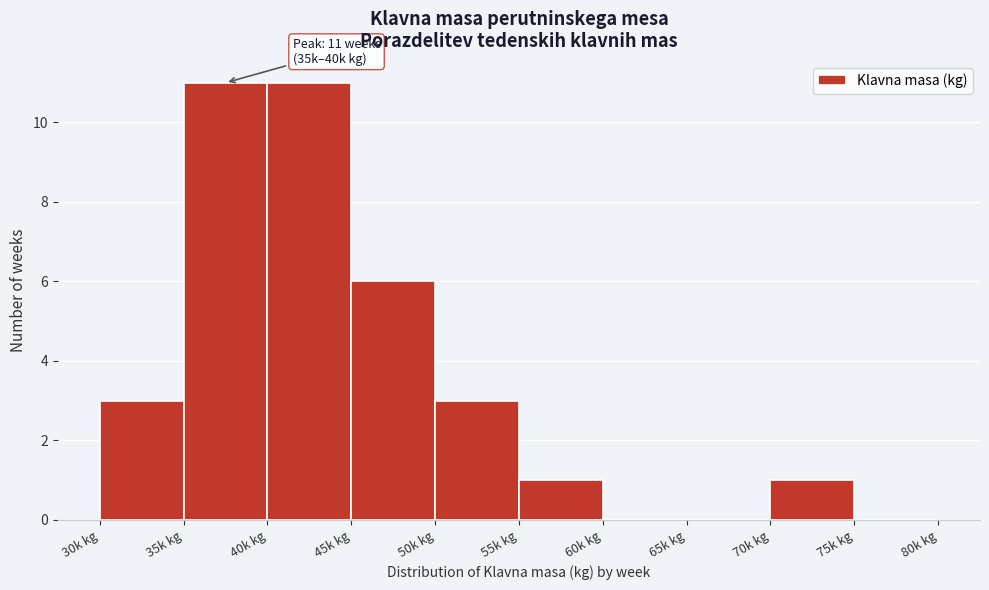

Reading right to left, list all the values displayed in this chart.

75k kg=0	70k kg=1	65k kg=0	60k kg=0	55k kg=1	50k kg=3	45k kg=6	40k kg=11	35k kg=11	30k kg=3